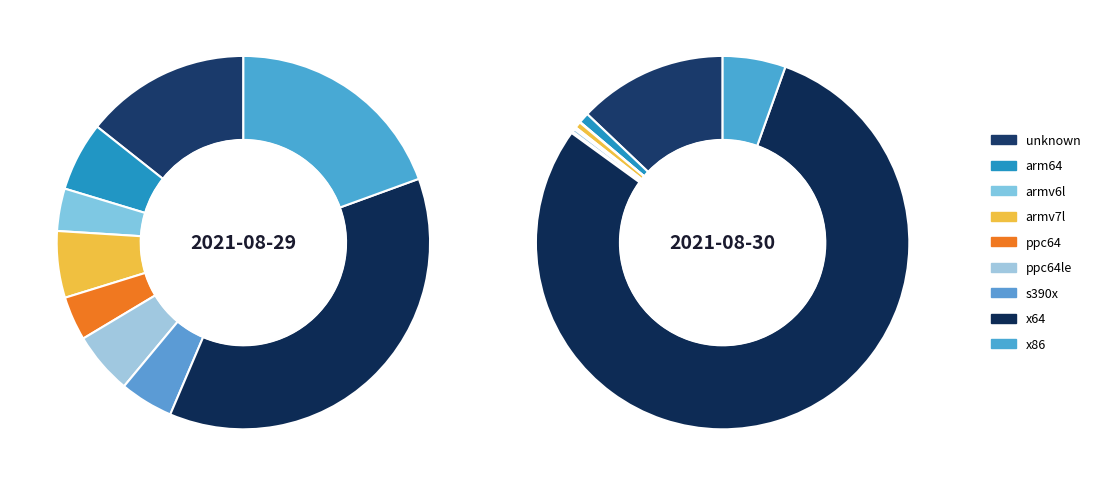

Is it true that x86 is 25% of the pie?

False